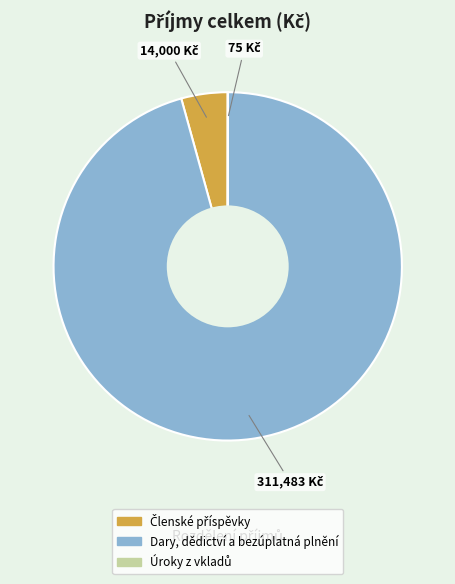

Is there any slice that represents more than half of the pie?

Yes